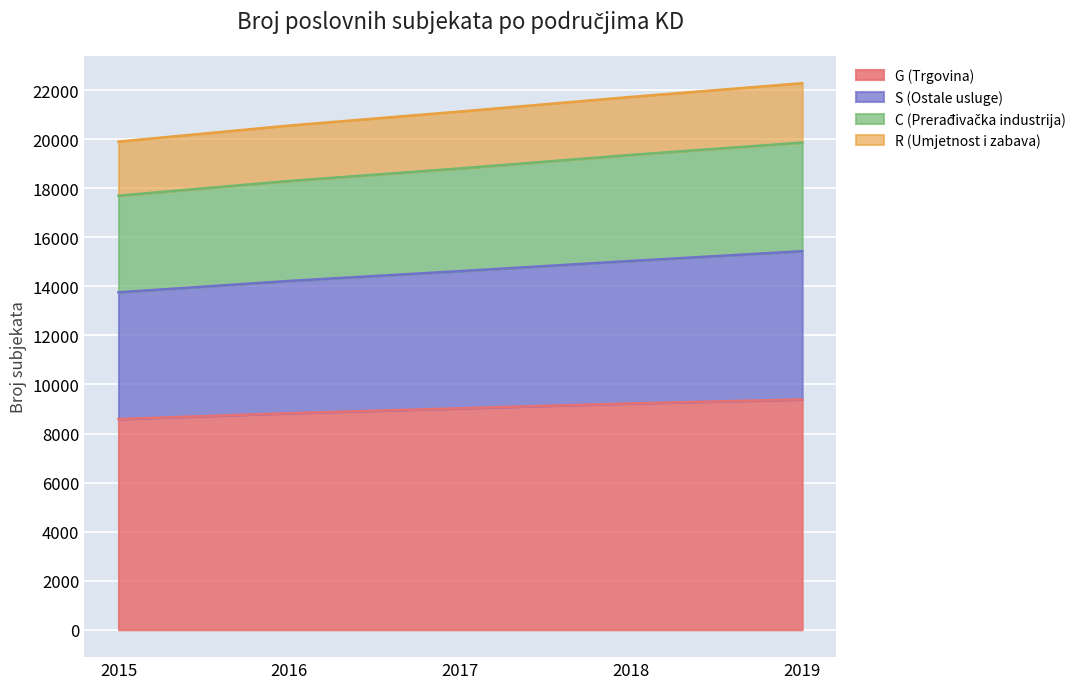

The S (Ostale usluge) series shows 14220 at 2016. True or false?

True